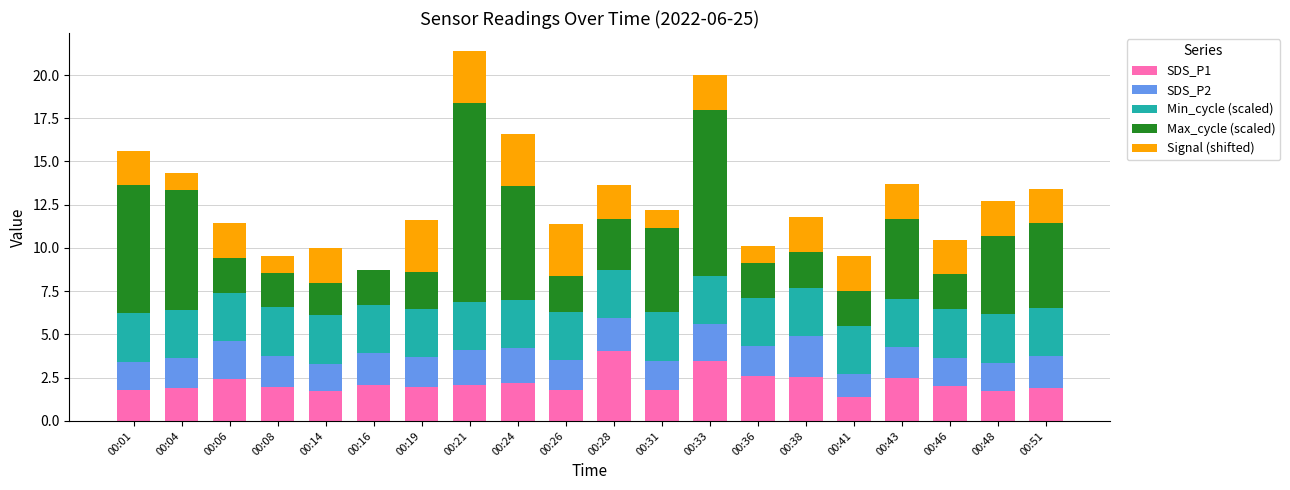

Are the bars grouped side by side (vs. stacked)?

No